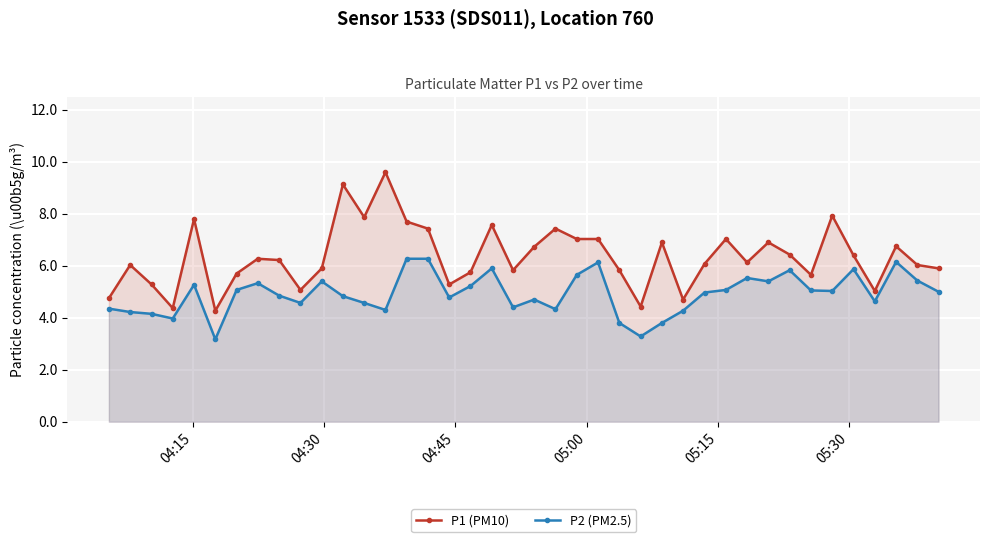

True or false: P2 (PM2.5) has more than 1 interior local peaks.

True